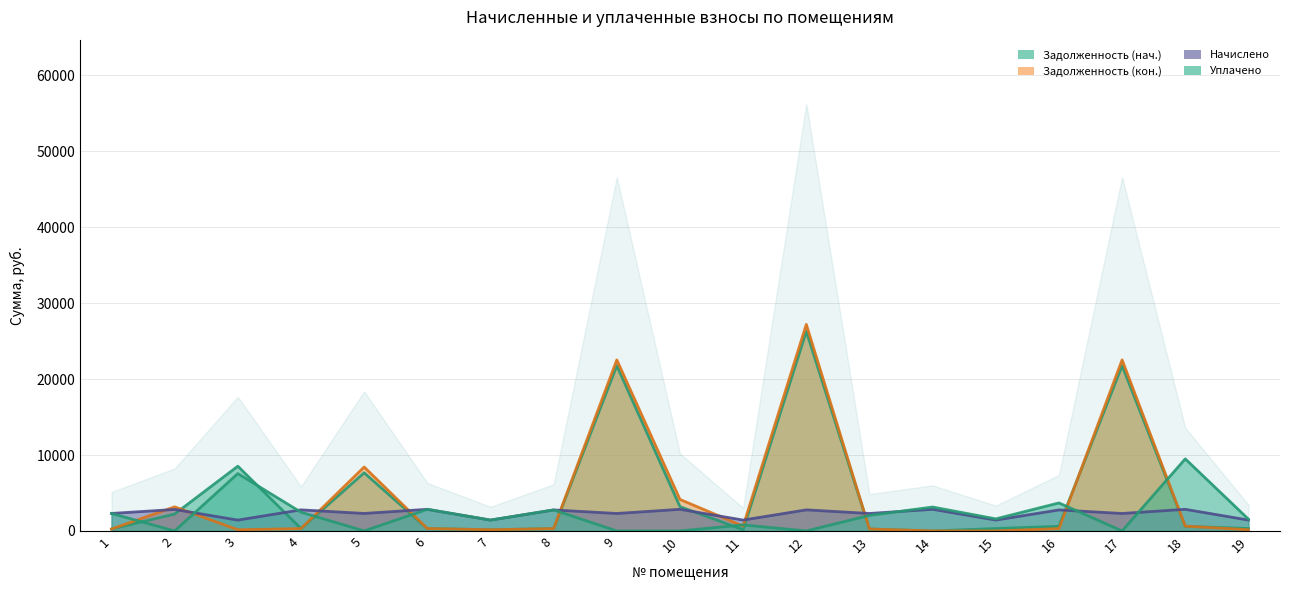

At 2, list the series in order from largest to smallest.

Задолженность (кон.), Начислено, Задолженность (нач.), Уплачено